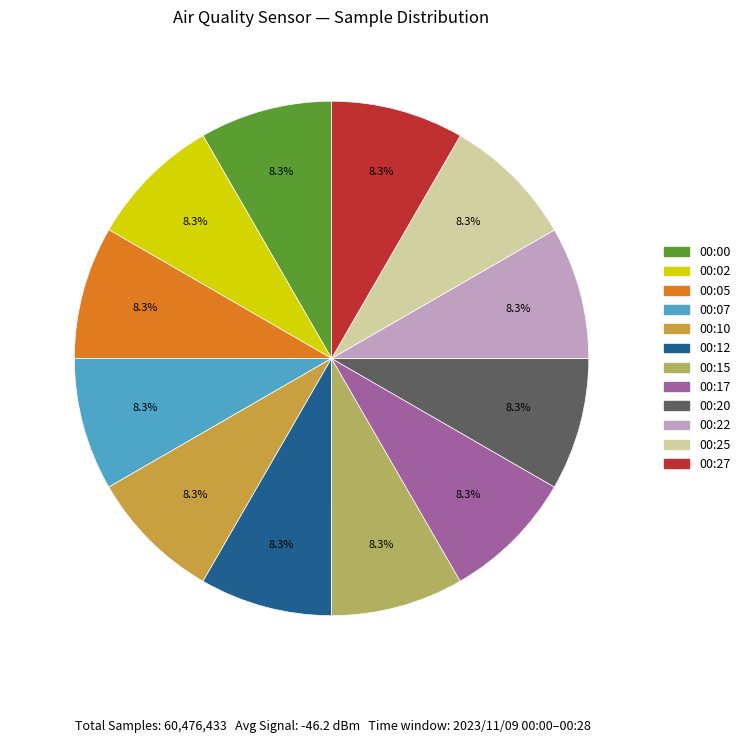

Approximately how many times larger is the value at 00:27 compared to 00:02?

1.0